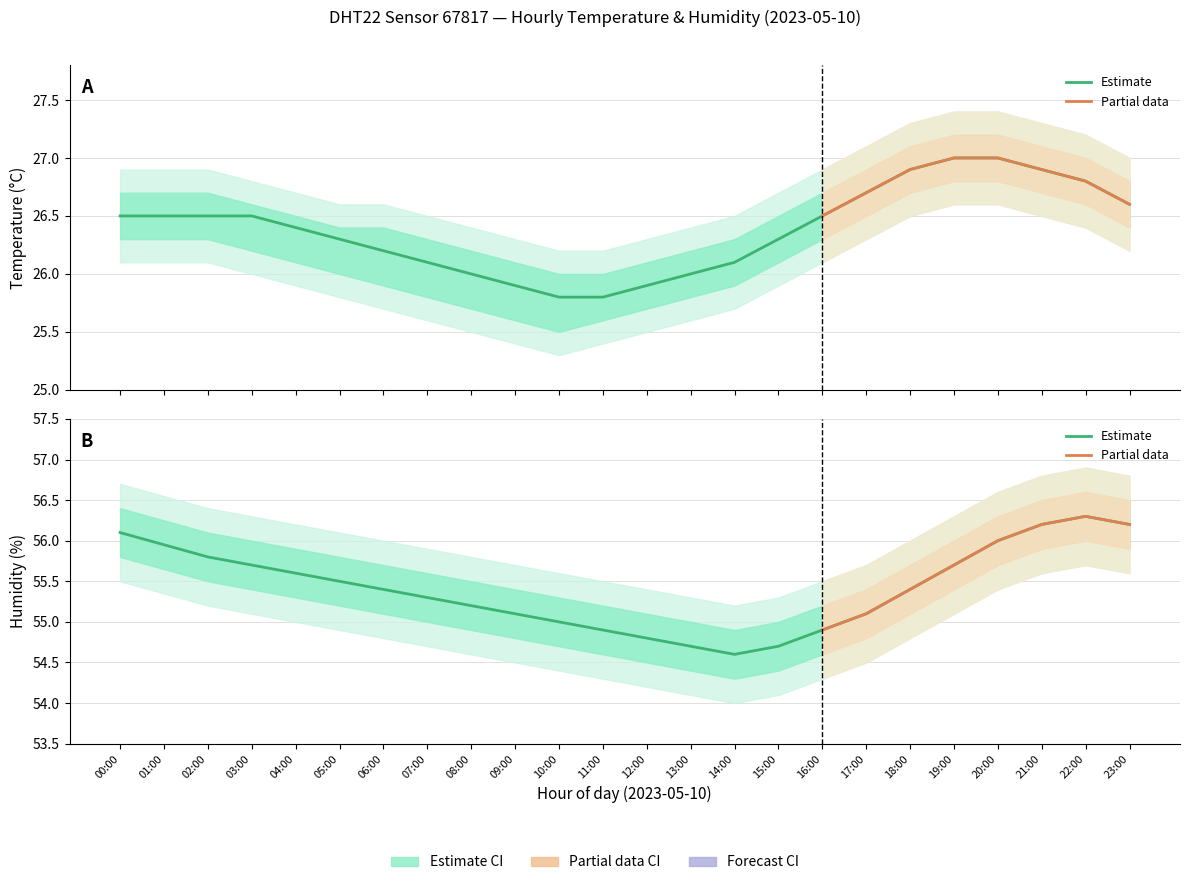

True or false: humidity and temperature cross at least once.

False